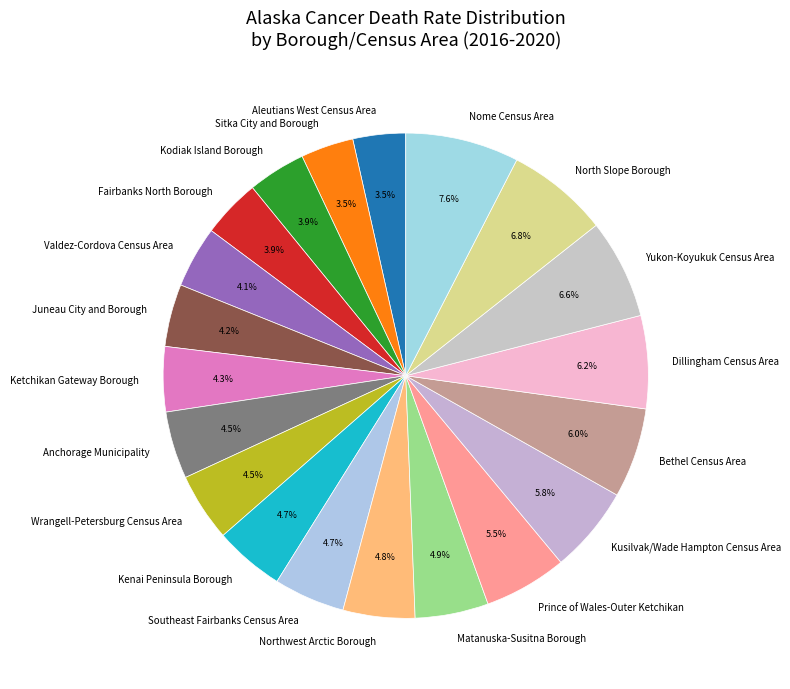

Count the number of slices in the pie.

20